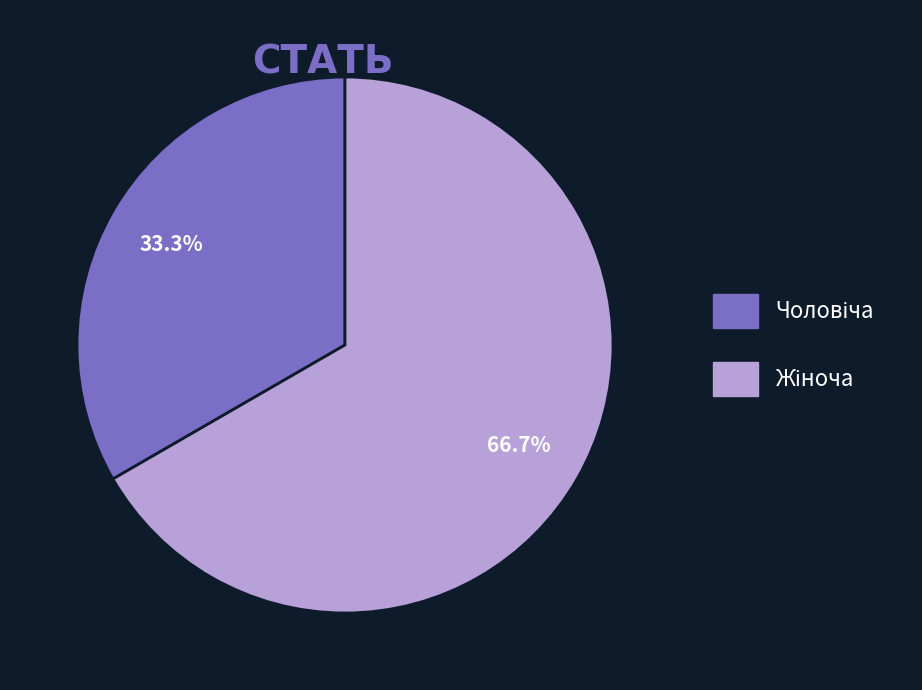

Does any single category account for the majority?

Yes